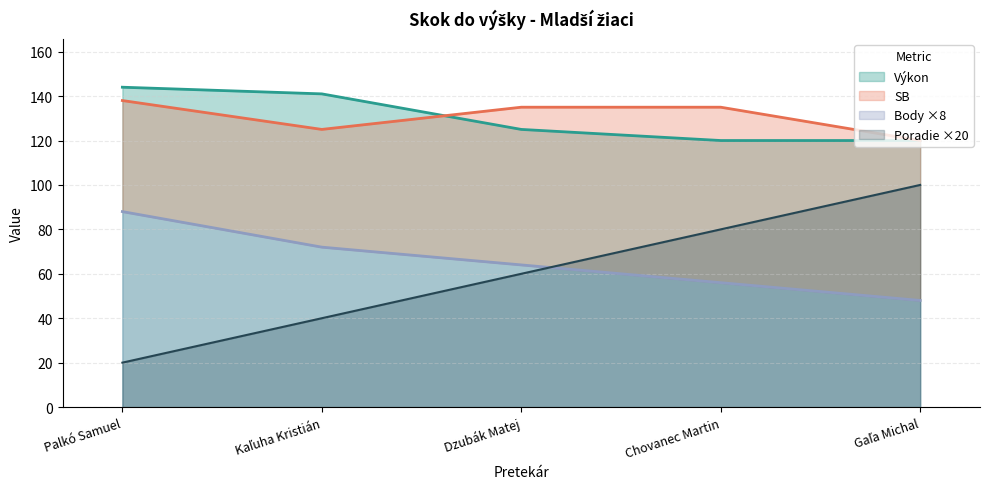

Does the chart have visible grid lines?

Yes